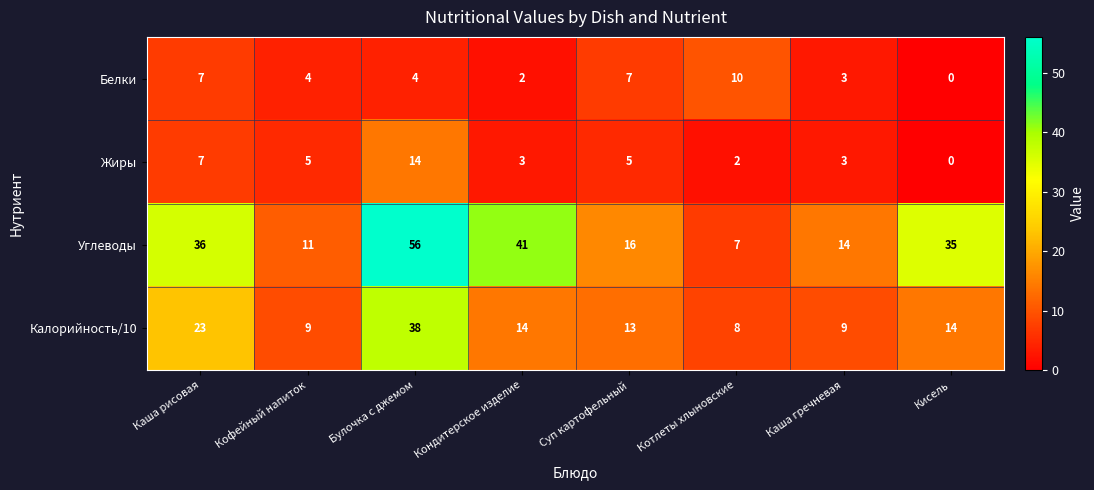

Is it true that Углеводы equals 20 at Кисель?

False